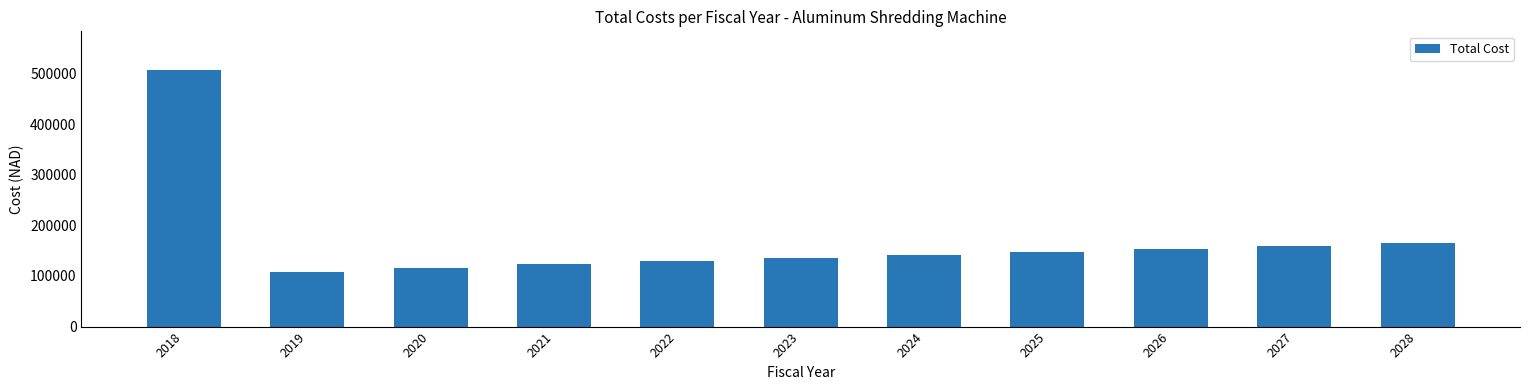

Reading right to left, transcribe all the data shown in this chart.

164582.9	159114.7	153529.7	147811.3	141937.5	135879.0	129593.8	123018.8	116047.3	108464.0	507445.2